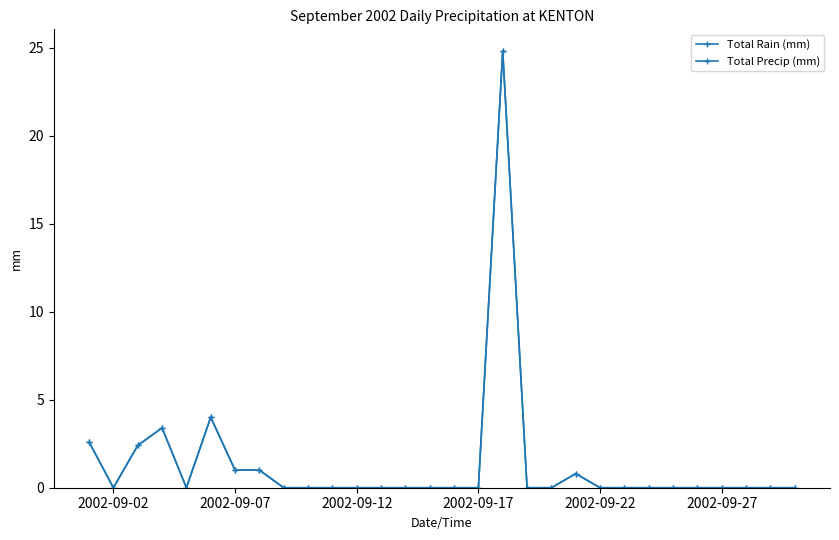

Is this an area chart (filled region under the line)?

No